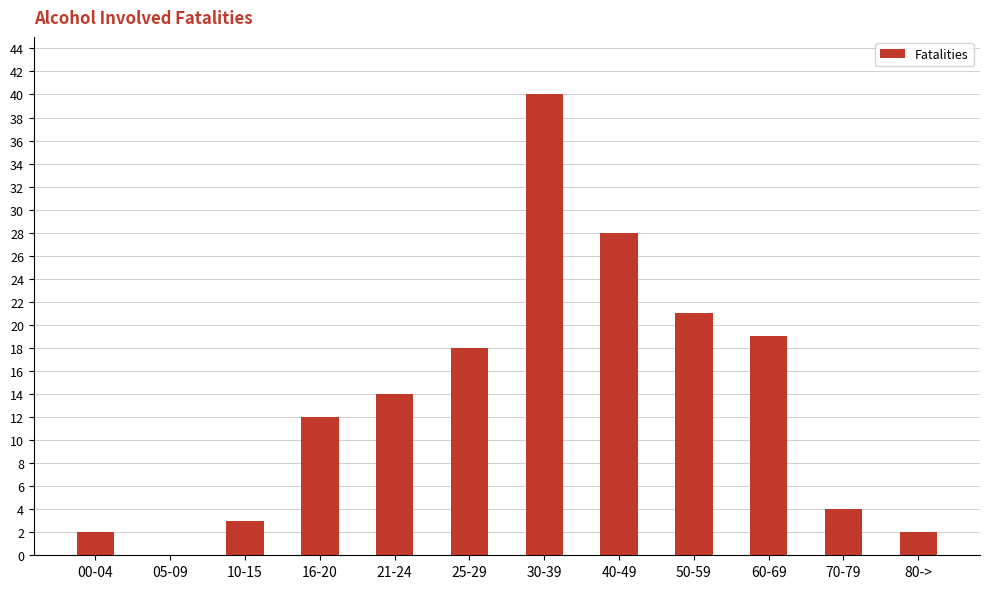

Between 00-04 and 16-20, which is larger?

16-20